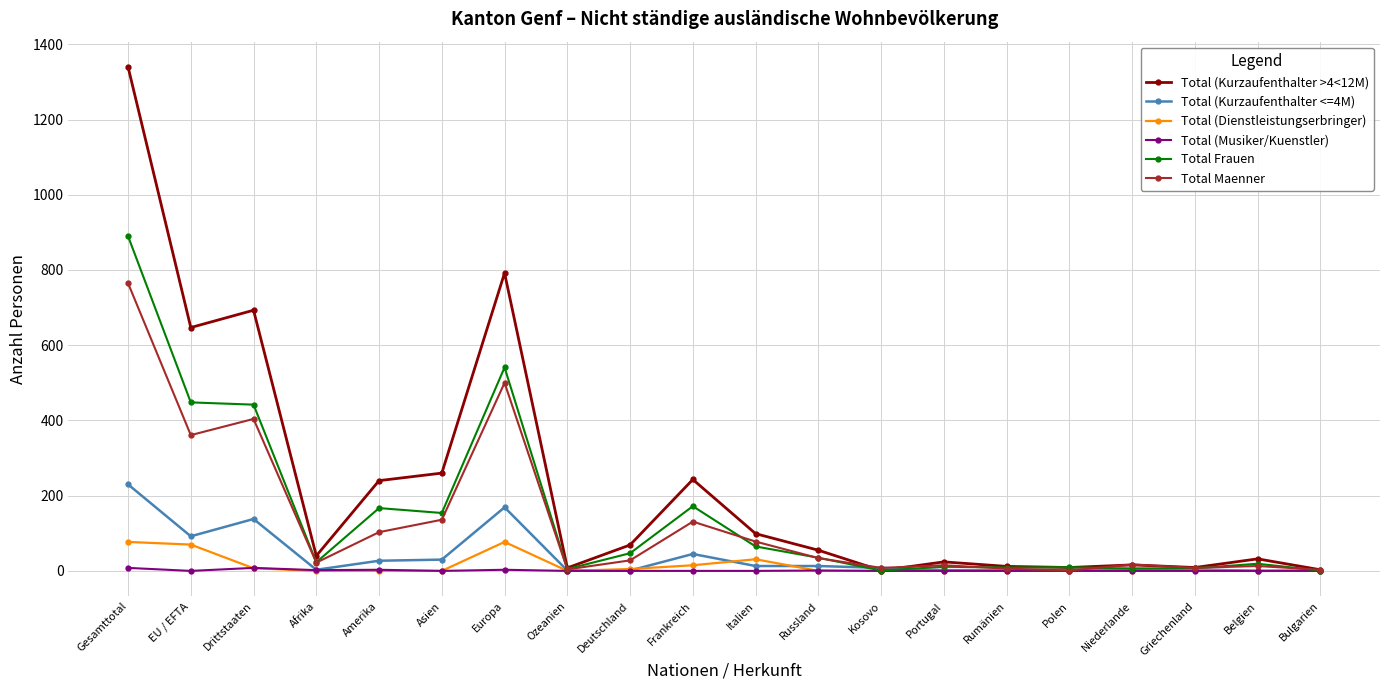

How many series are shown in this chart?

6